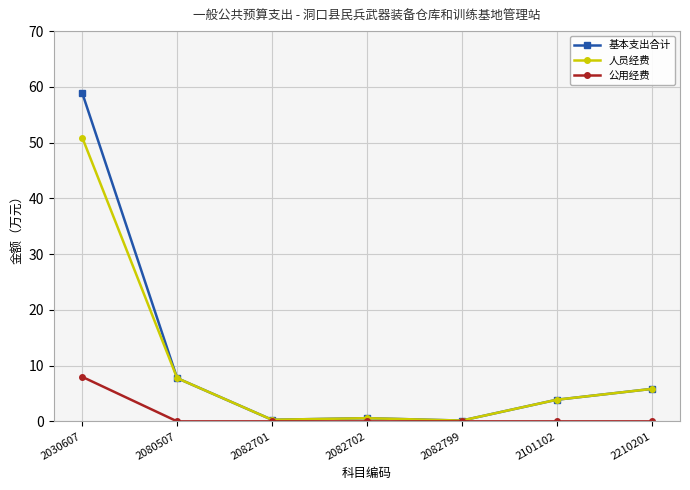

True or false: 公用经费 and 基本支出合计 cross at least once.

False